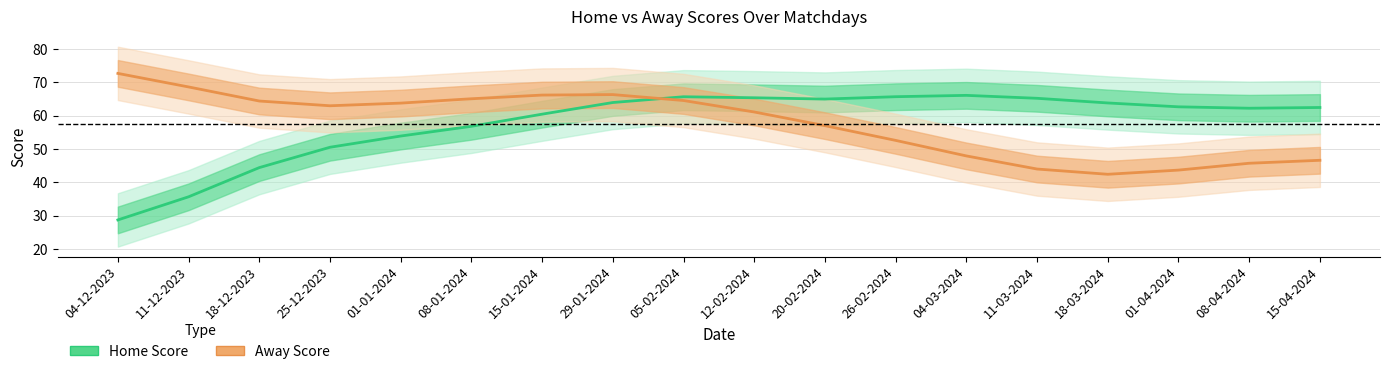

Reading right to left, list all the values displayed in this chart.

Home Score: 15-04-2024=62.4	08-04-2024=62.2	01-04-2024=62.6	18-03-2024=63.8	11-03-2024=65.2	04-03-2024=66.1	26-02-2024=65.7	20-02-2024=64.9	12-02-2024=65.3	05-02-2024=65.6	29-01-2024=63.9	15-01-2024=60.4	08-01-2024=56.8	01-01-2024=53.9	25-12-2023=50.5	18-12-2023=44.4	11-12-2023=35.6	04-12-2023=28.7
Away Score: 15-04-2024=46.6	08-04-2024=45.7	01-04-2024=43.6	18-03-2024=42.4	11-03-2024=44.0	04-03-2024=47.9	26-02-2024=52.6	20-02-2024=57.0	12-02-2024=61.1	05-02-2024=64.5	29-01-2024=66.3	15-01-2024=66.1	08-01-2024=65.0	01-01-2024=63.7	25-12-2023=62.9	18-12-2023=64.4	11-12-2023=68.6	04-12-2023=72.6